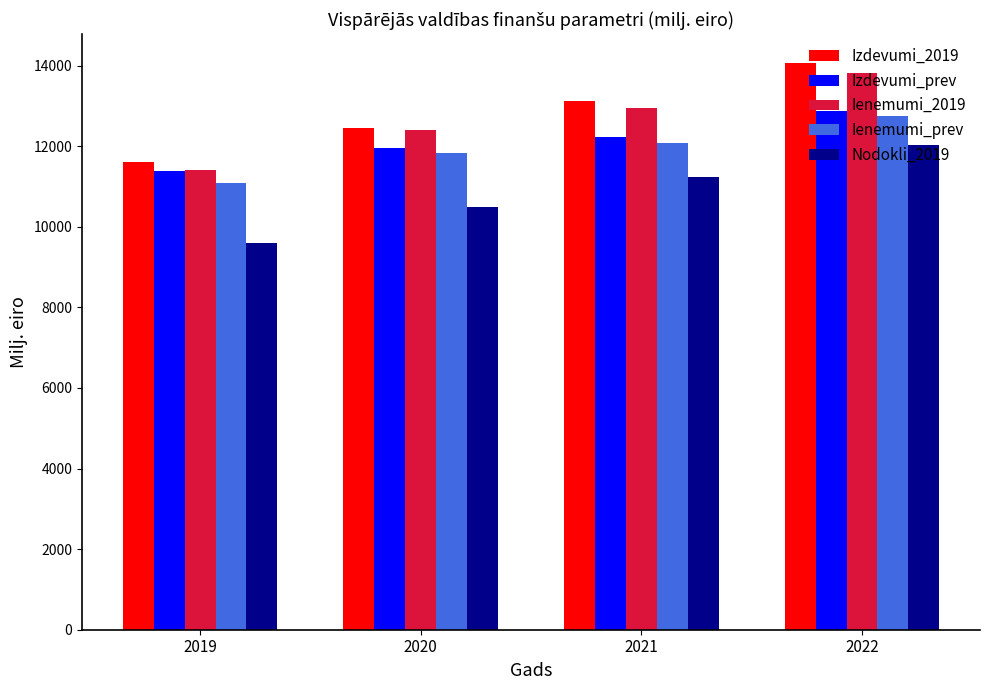

Is it true that Izdevumi_2019 equals 12455.4 at 2020?

True